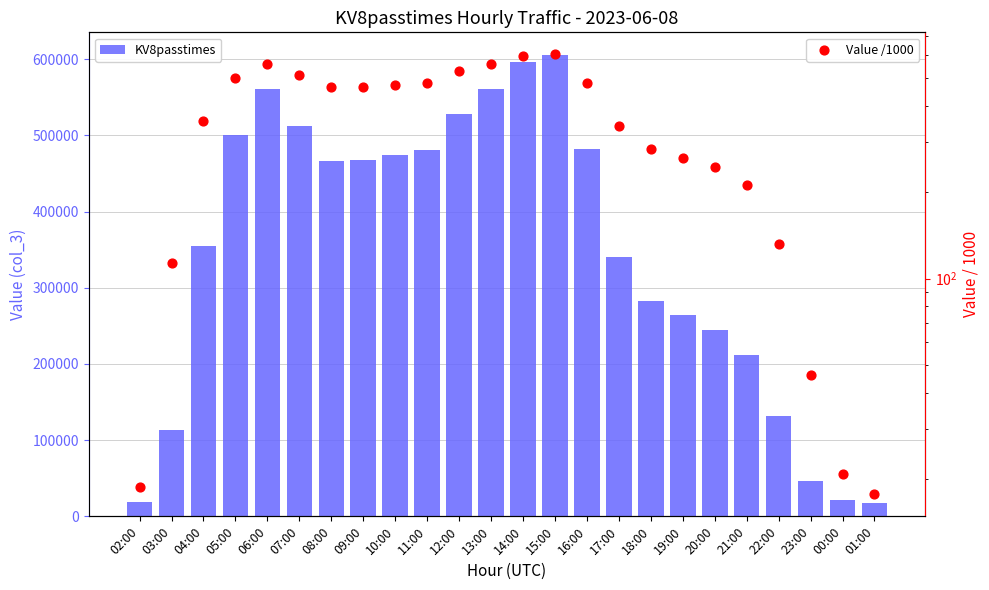

At how many categories does at least one series exceed 178068?

18